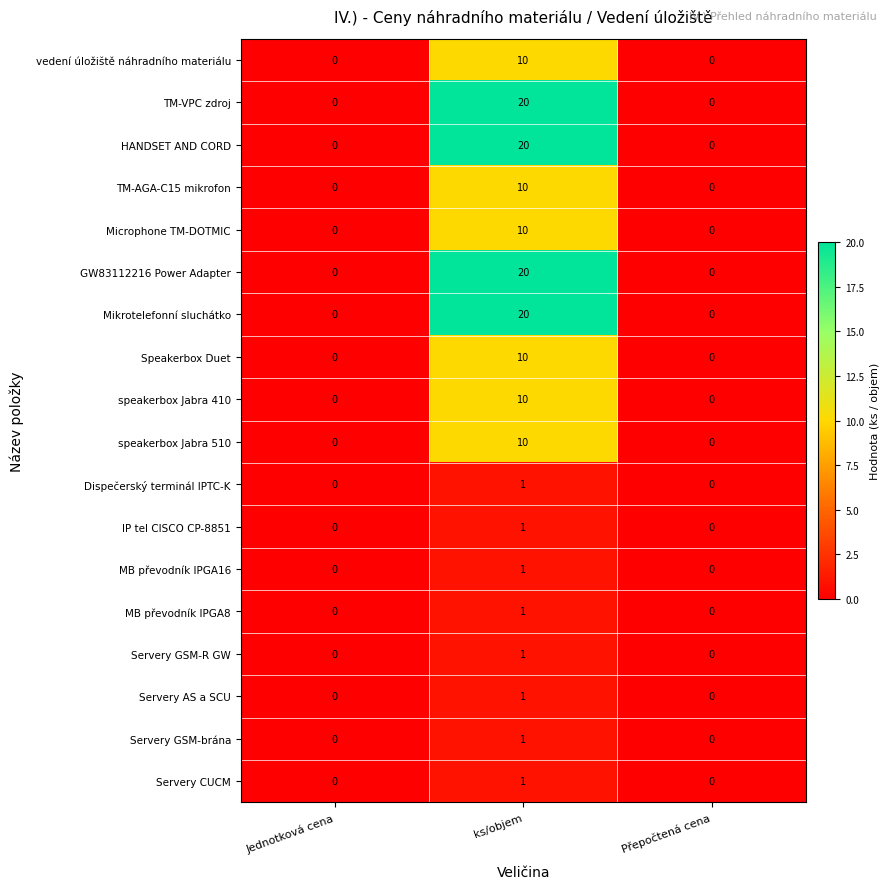

Count the Servery CUCM values in the range 0 to 1.

3